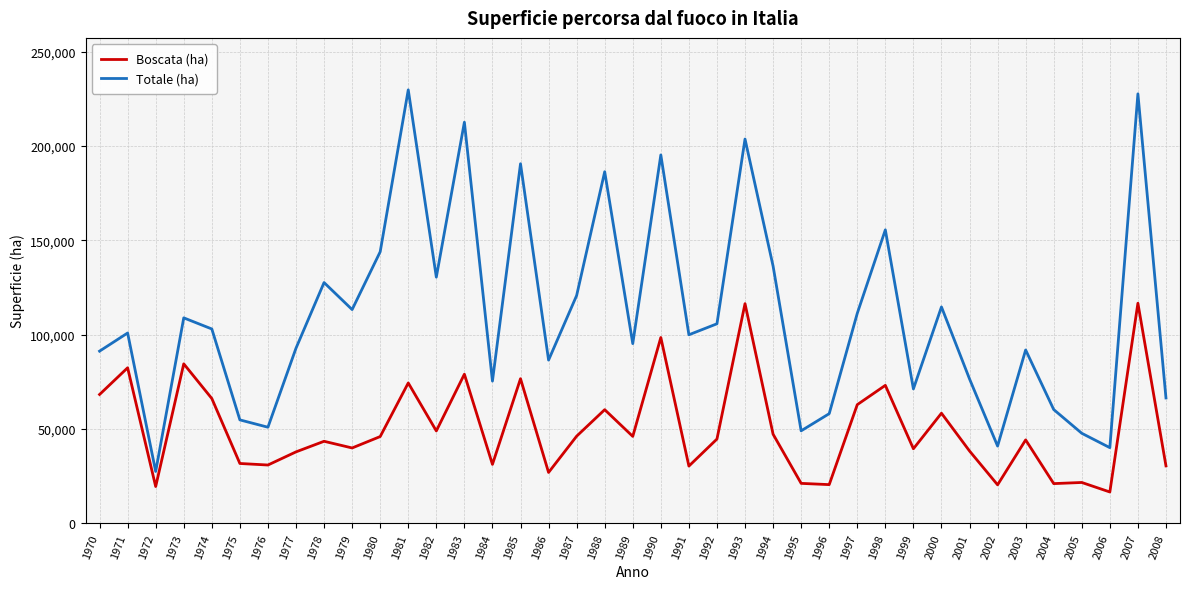

What are all the series names shown in the legend?

Boscata (ha), Totale (ha)